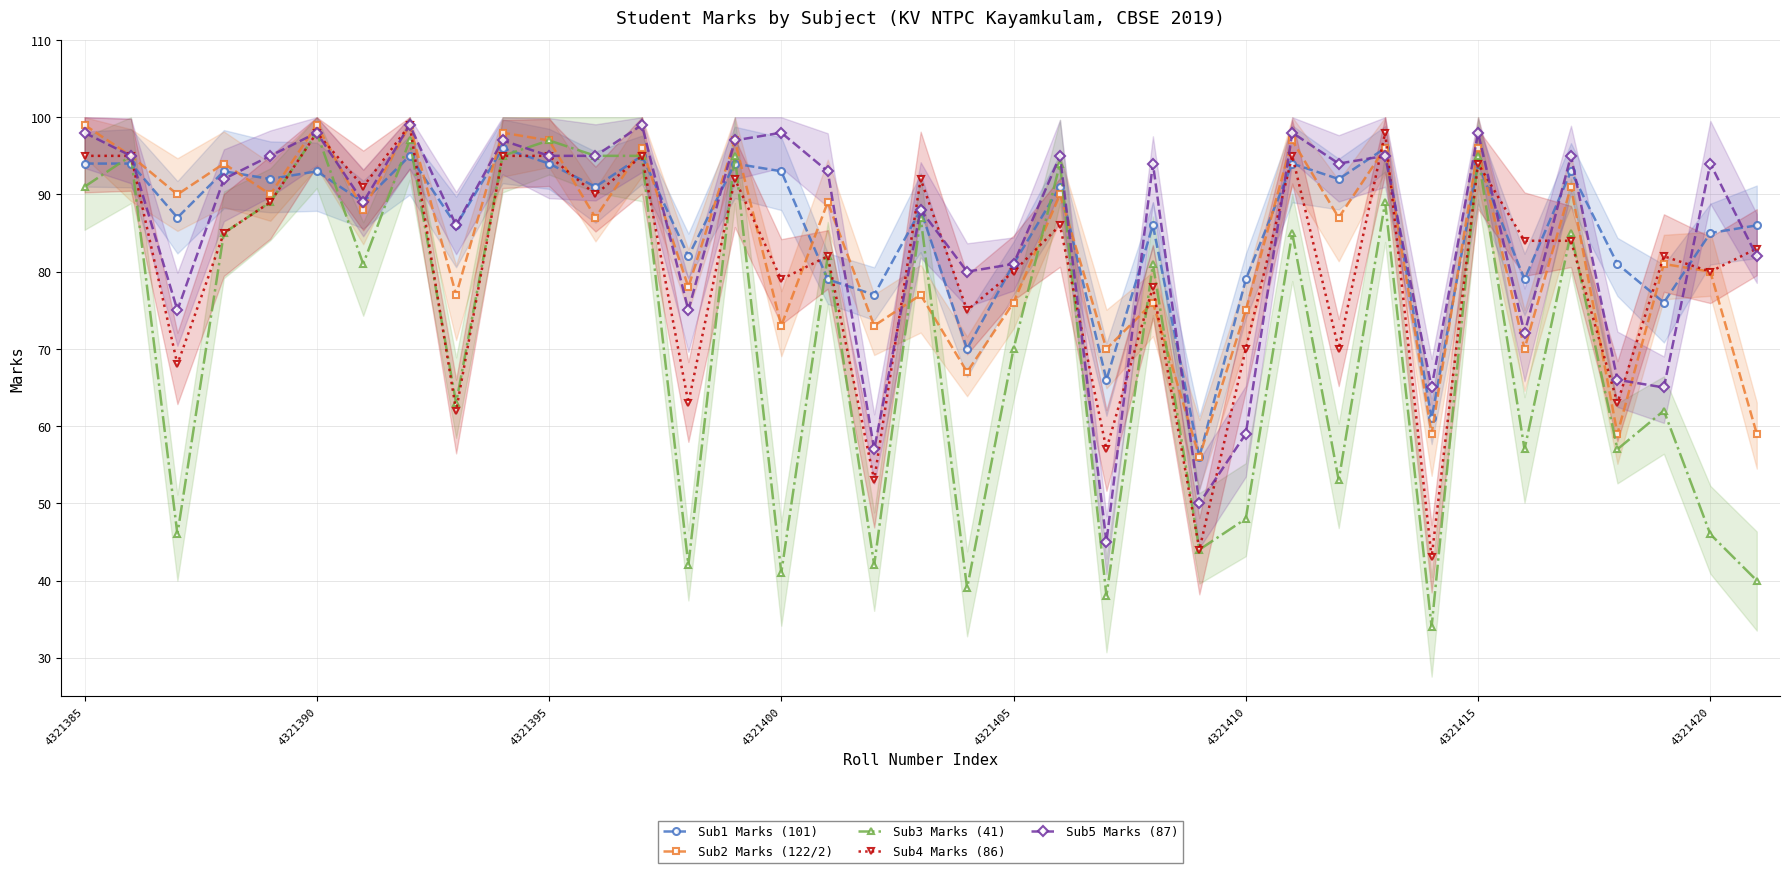

Reading left to right, list all the values displayed in this chart.

Sub1 Marks (101): 94	94	87	93	92	93	89	95	86	96	94	91	95	82	94	93	79	77	88	70	81	91	66	86	56	79	94	92	96	61	94	79	93	81	76	85	86
Sub2 Marks (122/2): 99	95	90	94	90	99	88	99	77	98	97	87	96	78	97	73	89	73	77	67	76	90	70	76	56	75	97	87	96	59	96	70	91	59	81	80	59
Sub3 Marks (41): 91	95	46	85	89	98	81	97	63	95	97	95	95	42	95	41	82	42	87	39	70	94	38	81	44	48	85	53	89	34	95	57	85	57	62	46	40
Sub4 Marks (86): 95	95	68	85	89	98	91	99	62	95	95	90	95	63	92	79	82	53	92	75	80	86	57	78	44	70	95	70	98	43	94	84	84	63	82	80	83
Sub5 Marks (87): 98	95	75	92	95	98	89	99	86	97	95	95	99	75	97	98	93	57	88	80	81	95	45	94	50	59	98	94	95	65	98	72	95	66	65	94	82